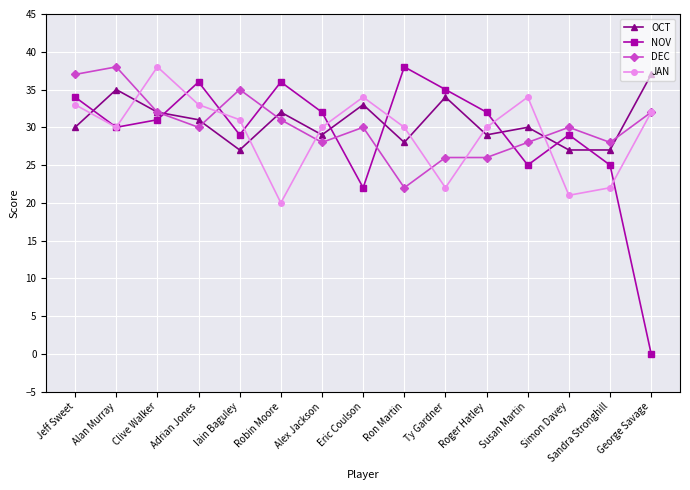

What is the difference between the second highest and minimum values in the NOV series?

36